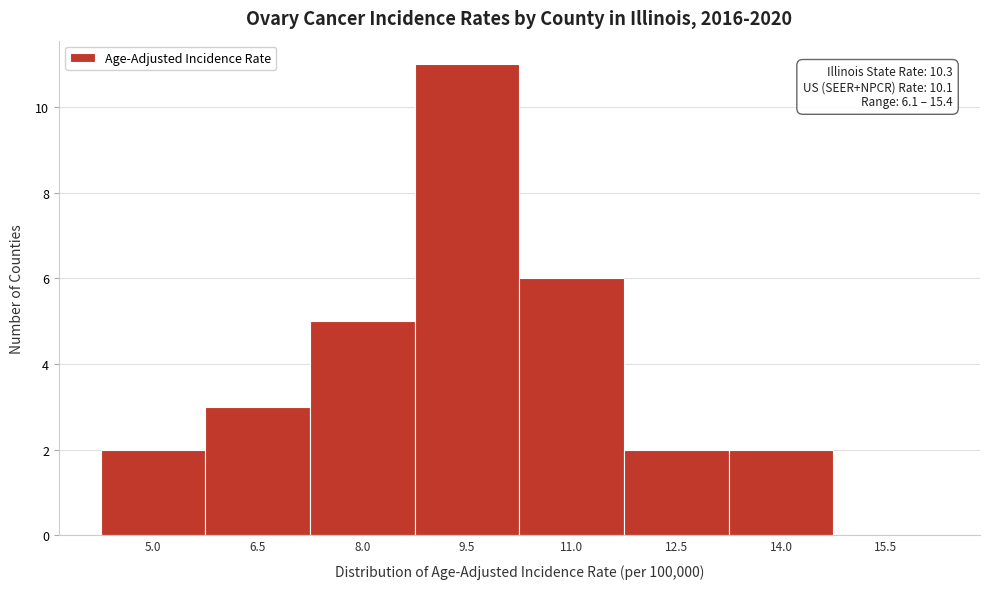

Reading left to right, what are all the values shown in this chart?

5.0=2	6.5=3	8.0=5	9.5=11	11.0=6	12.5=2	14.0=2	15.5=0